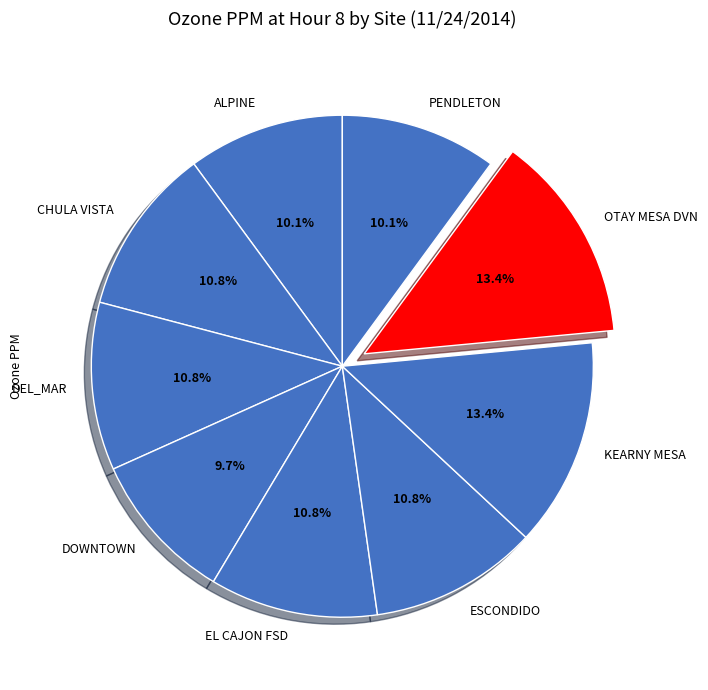

To the nearest percent, what portion does CHULA VISTA represent?

11%